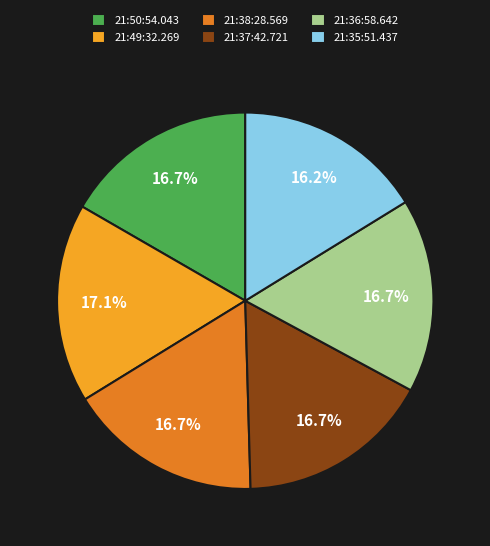

Is 21:49:32.269 the majority of the pie?

No